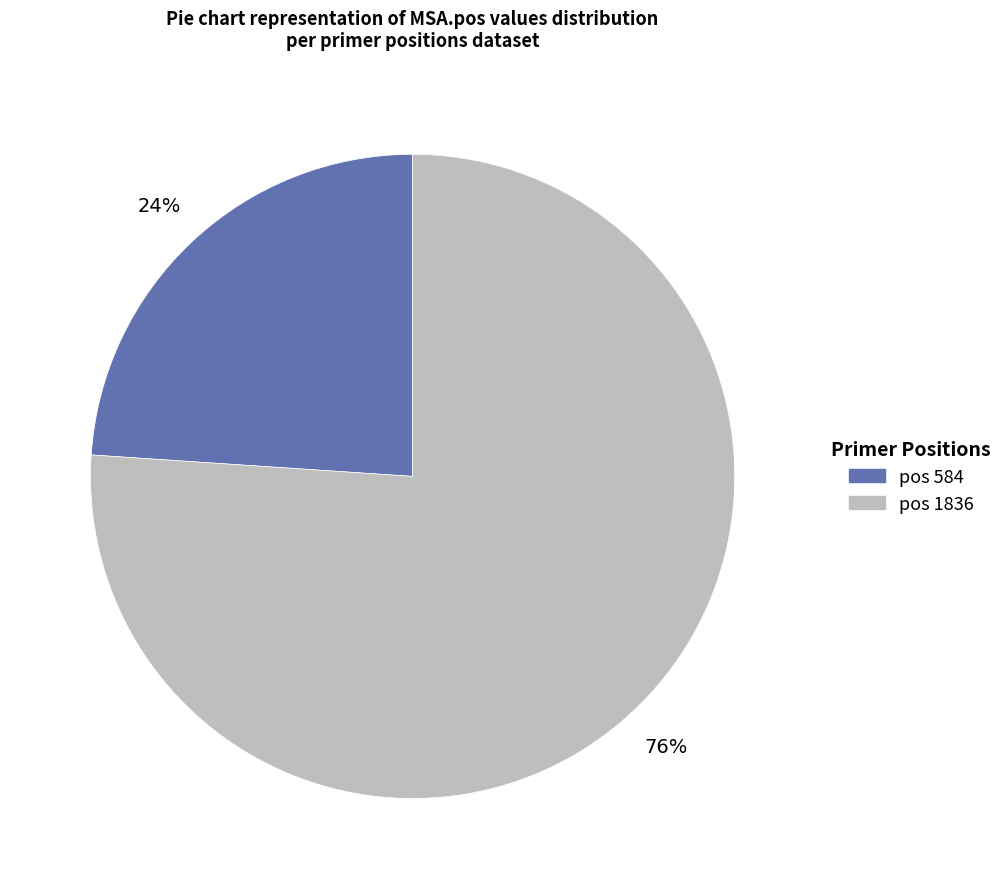

Is there any slice that represents more than half of the pie?

Yes